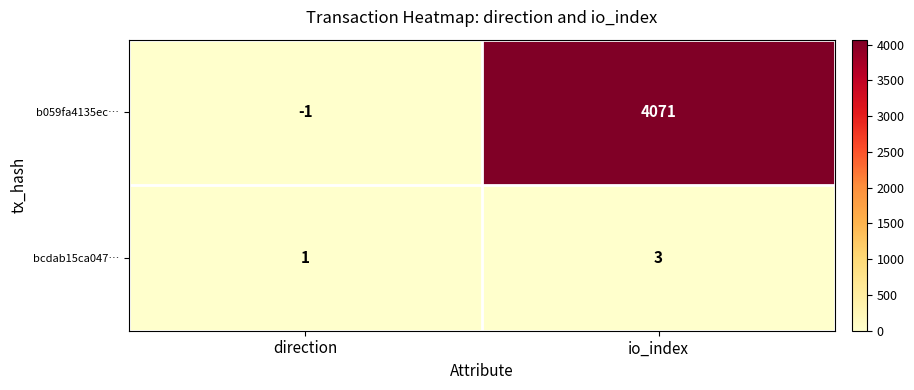

At which label does bcdab15ca047… reach its minimum?

direction